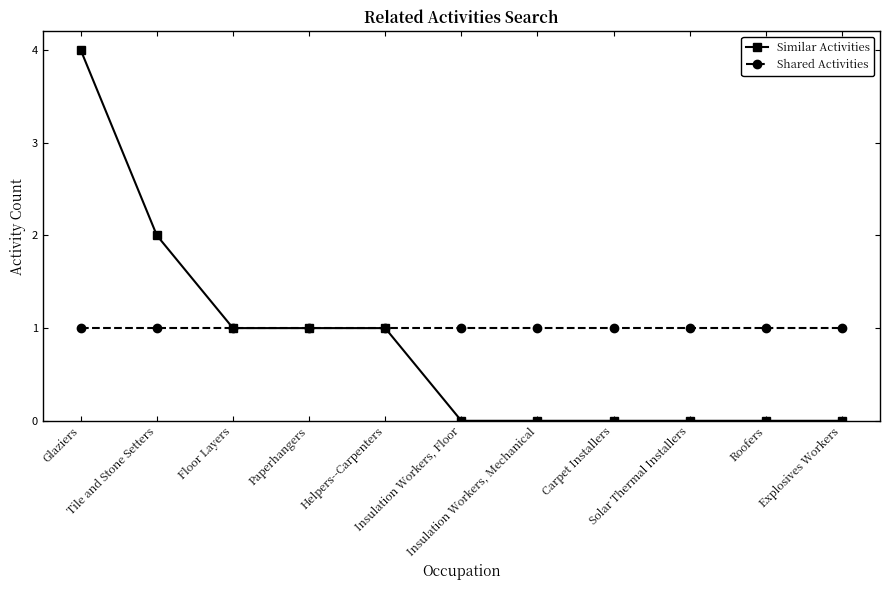

What is the label of the 5th point from the right?

Insulation Workers, Mechanical